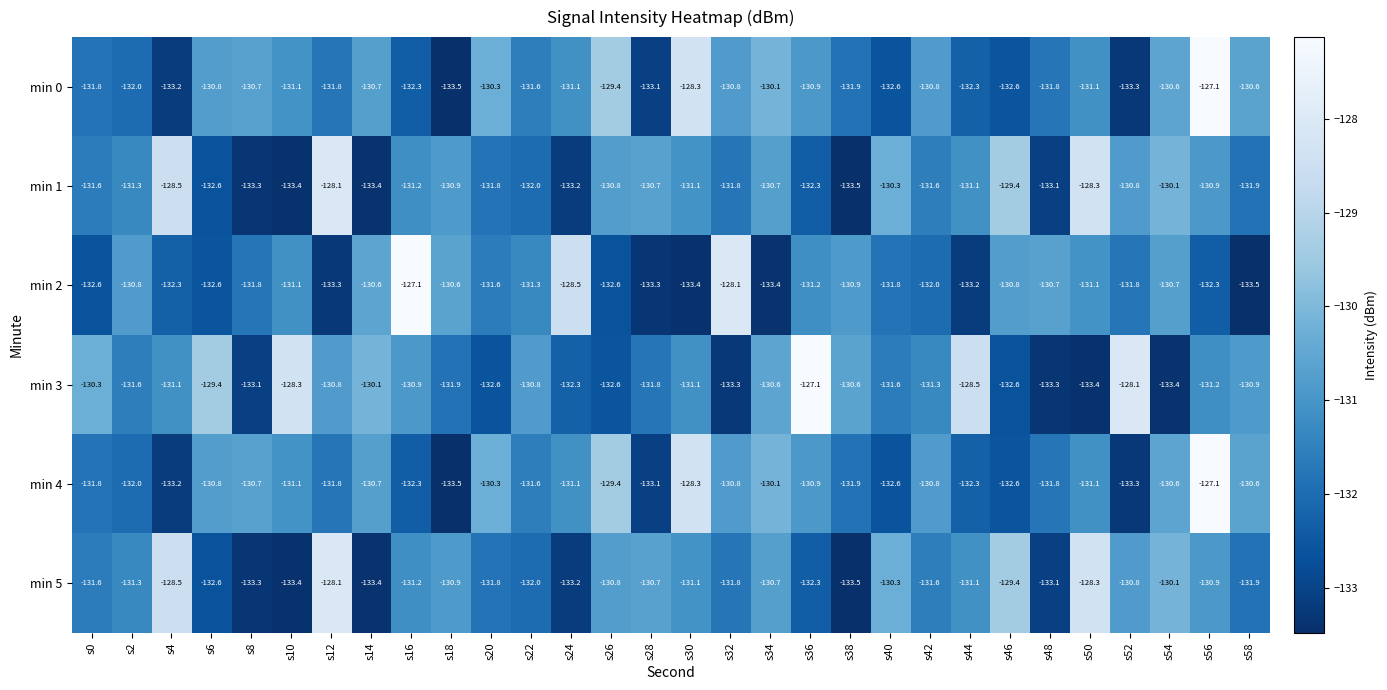

What is the sum of the min 2 values at s12 and s44?

-266.5